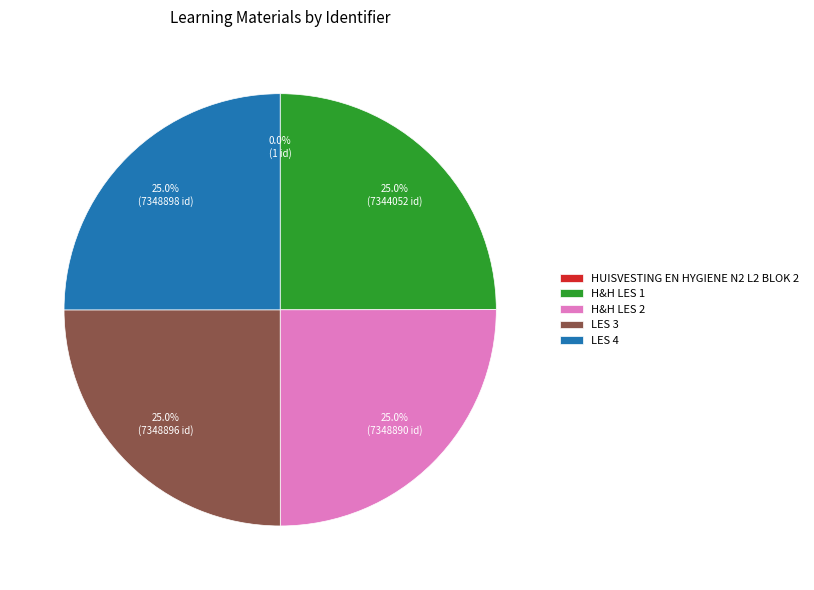

Does LES 4 represent more than half of the total?

No